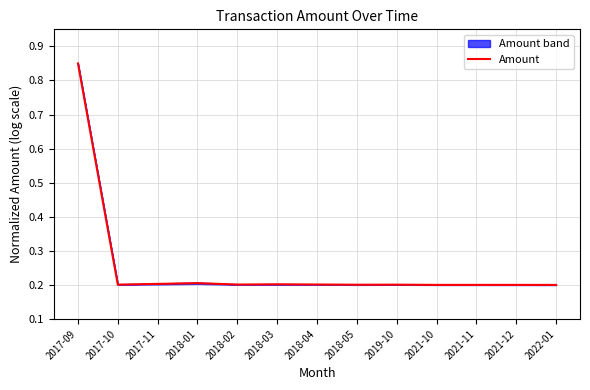

What is the label of the 5th point from the right?

2019-10